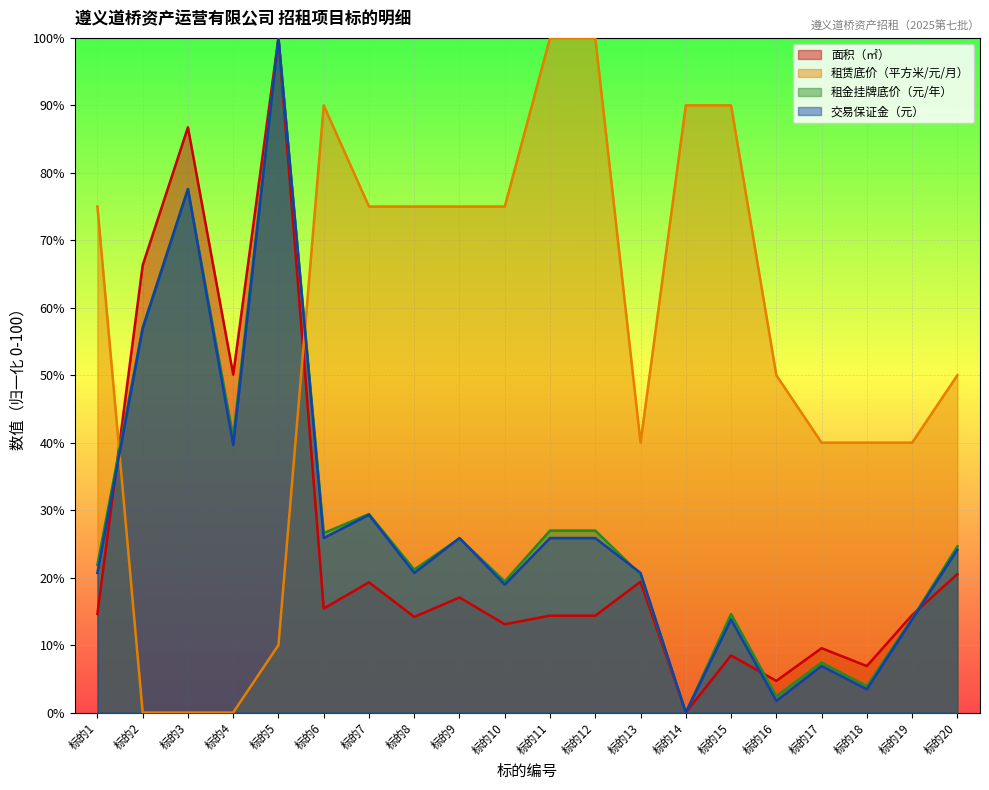

Does the chart display data point markers on the line(s)?

No